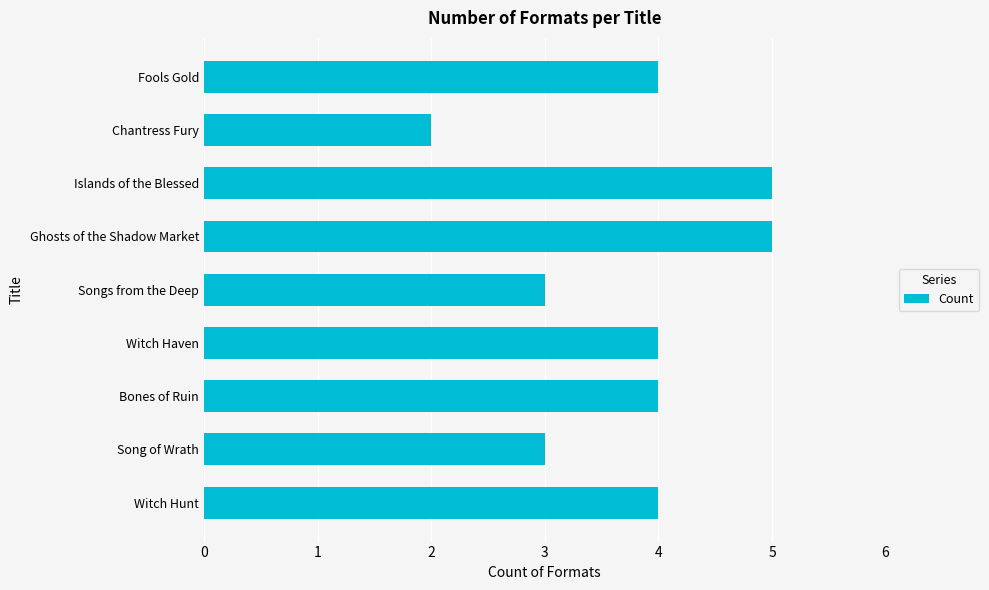

Reading bottom to top, extract all data points from this chart.

Witch Hunt=4	Song of Wrath=3	Bones of Ruin=4	Witch Haven=4	Songs from the Deep=3	Ghosts of the Shadow Market=5	Islands of the Blessed=5	Chantress Fury=2	Fools Gold=4